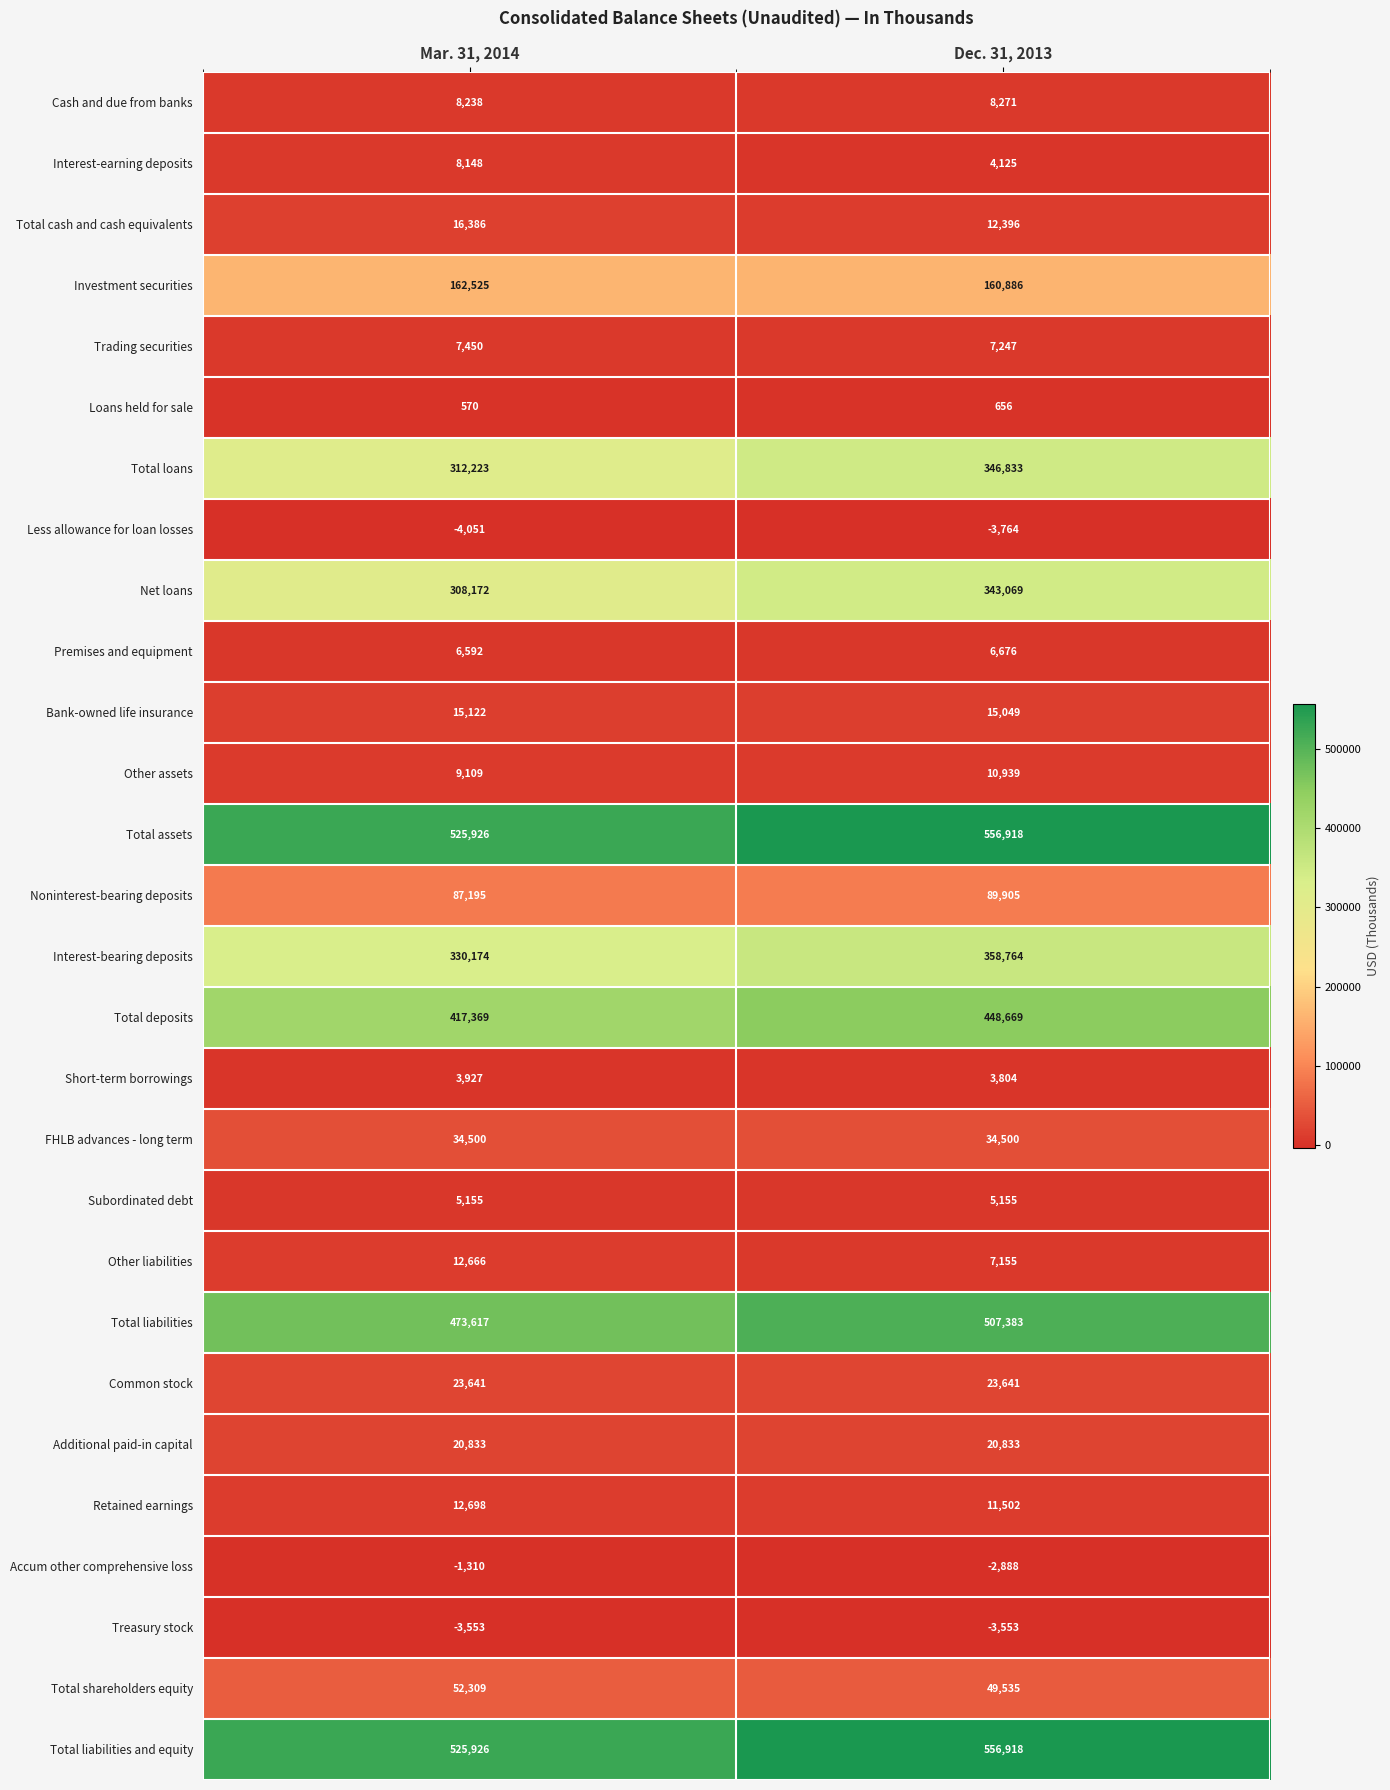

List the labels in order of Total assets value, largest first.

Dec. 31, 2013, Mar. 31, 2014